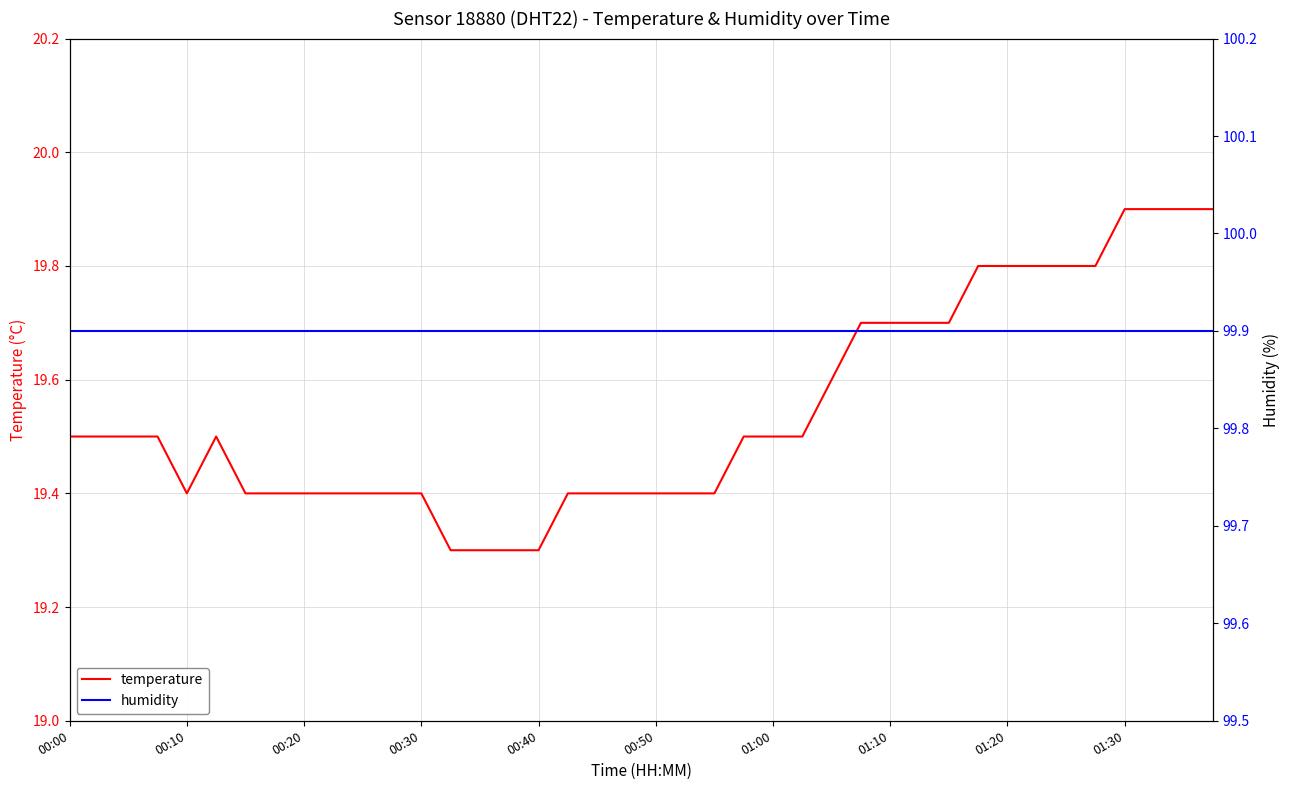

What is the minimum value for temperature?

19.3